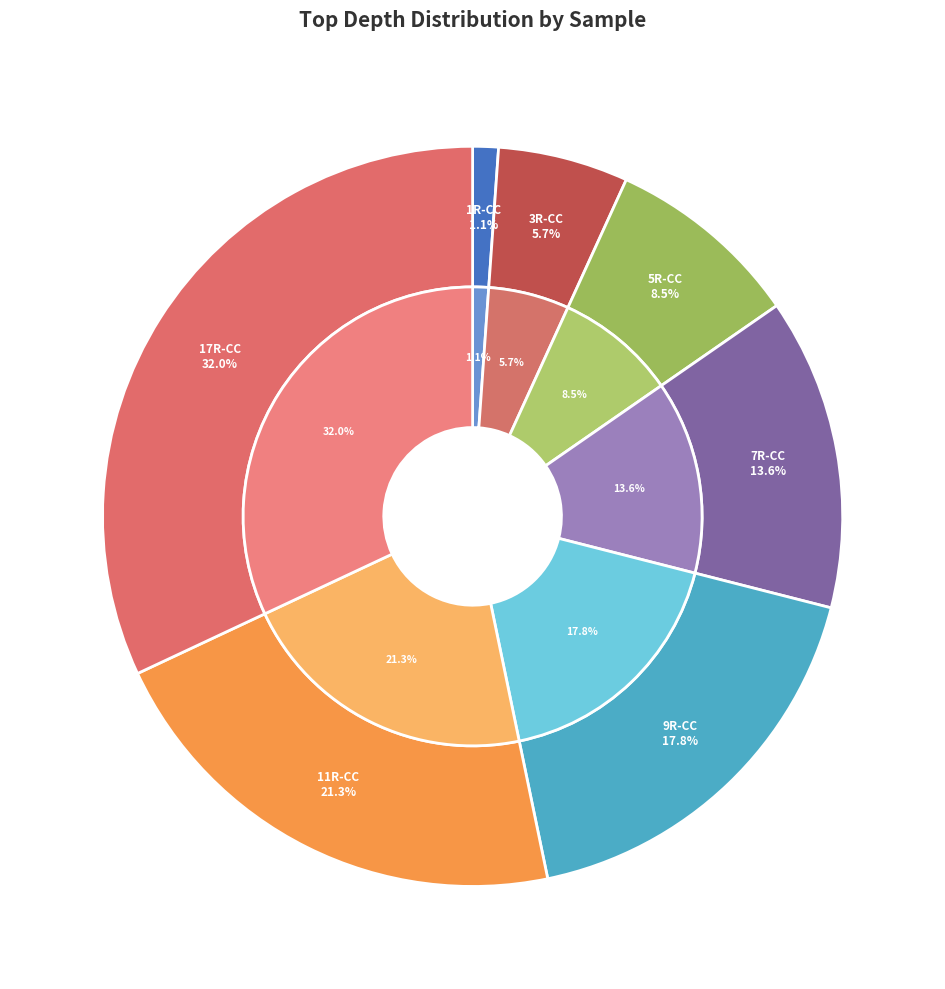

Is it true that 391-U1577A-5R-CC is 3% of the pie?

False